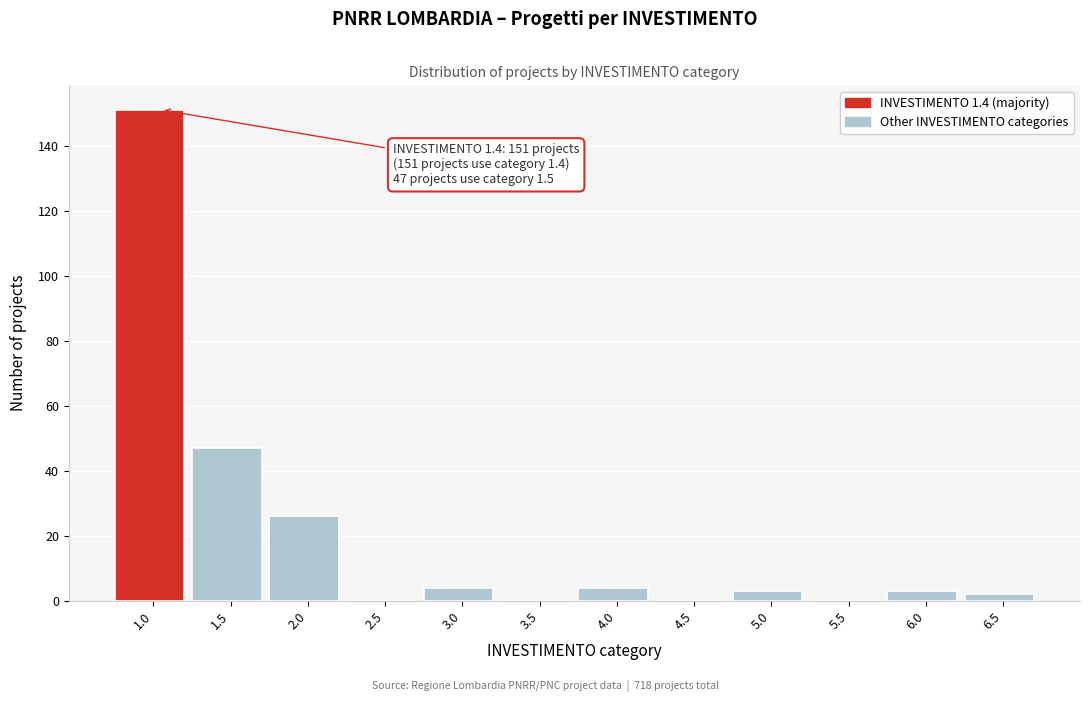

Reading left to right, extract all data points from this chart.

1.0=151	1.5=47	2.0=26	2.5=0	3.0=4	3.5=0	4.0=4	4.5=0	5.0=3	5.5=0	6.0=3	6.5=2